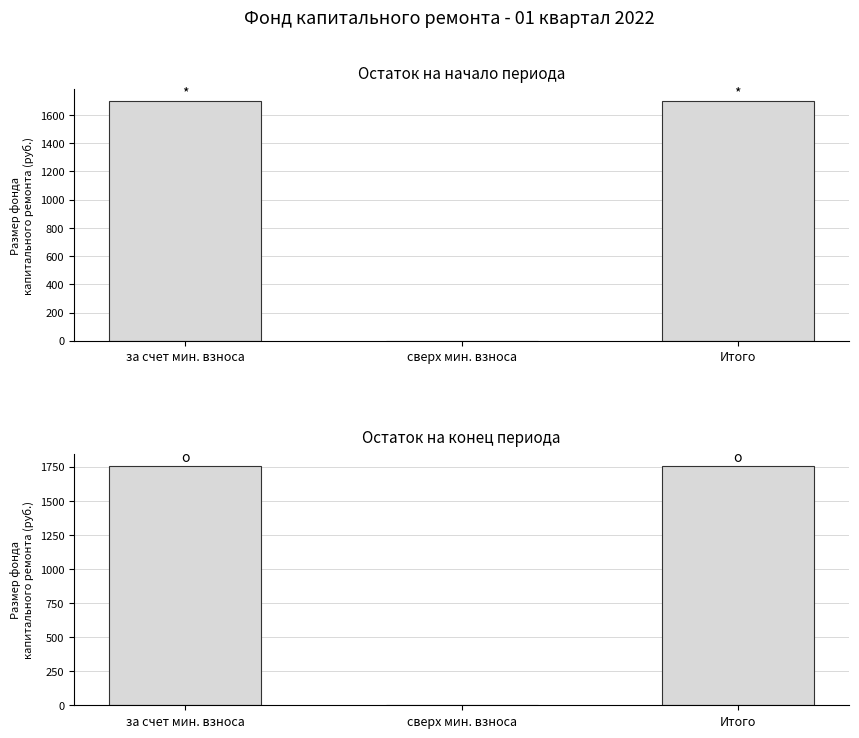

Which series changed the most between за счет мин. взноса and сверх мин. взноса?

Остаток на конец